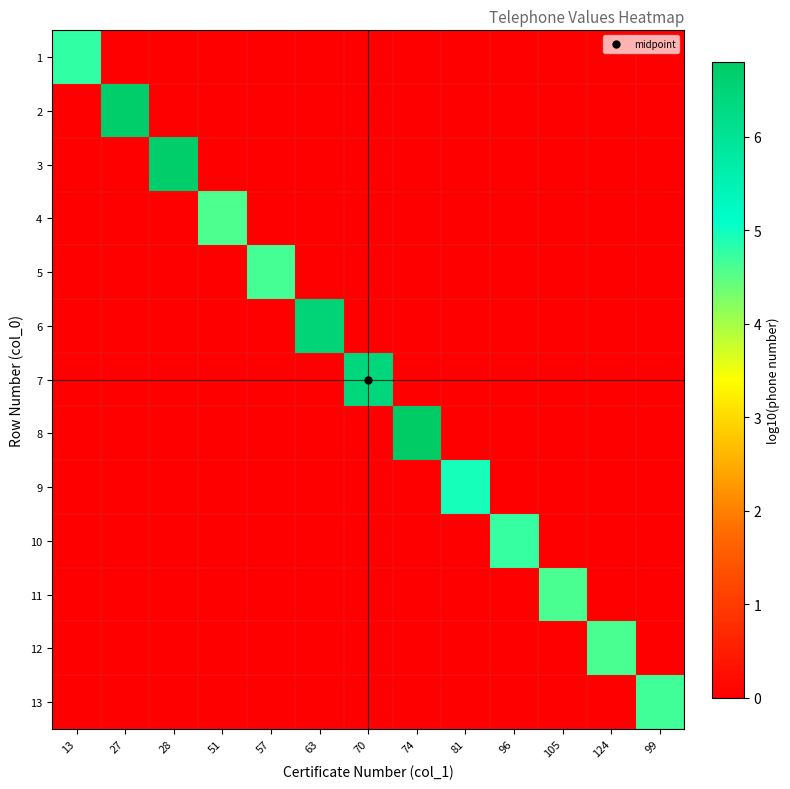

At how many categories does at least one series exceed 0?

13